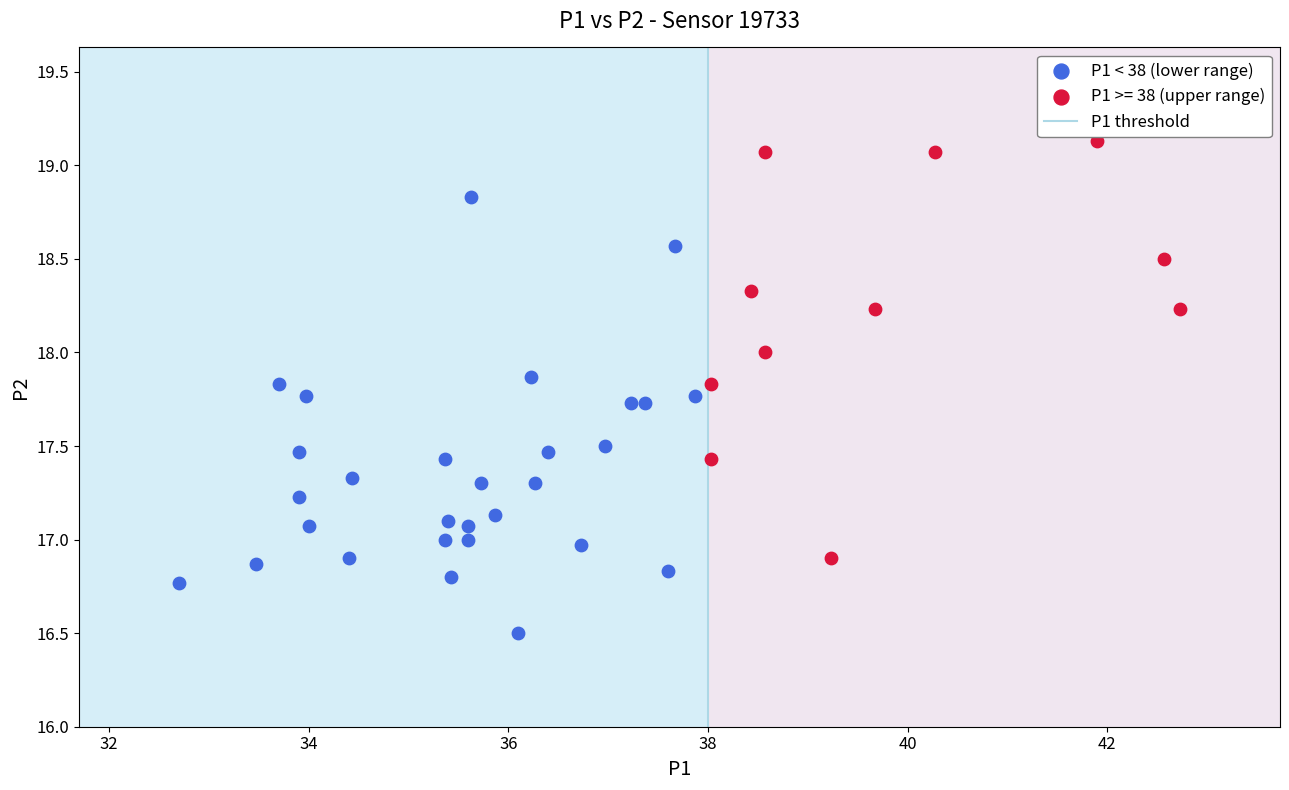

Which series contains the highest Y value?

P1 >= 38 (upper range)